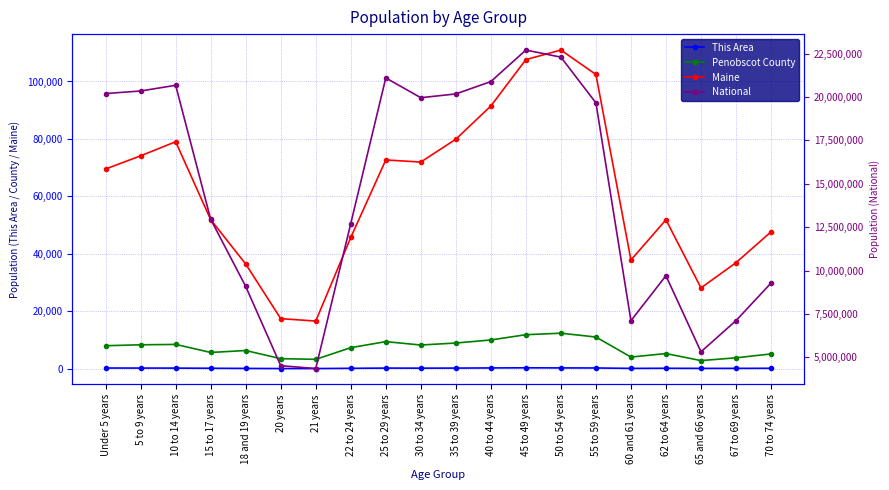

What is the sum of all This Area values?

3053